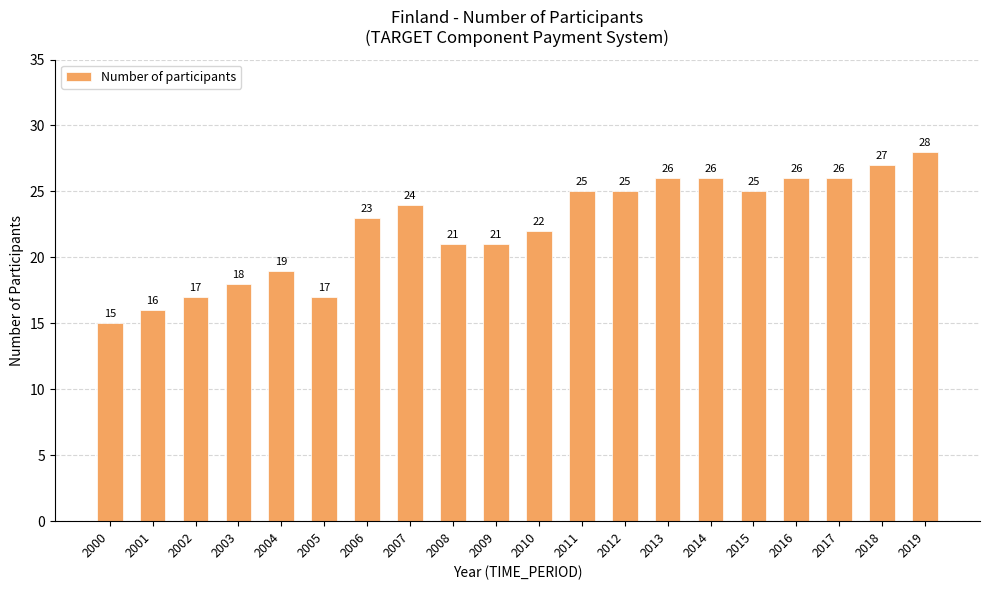

The value at 2008 is 32. True or false?

False